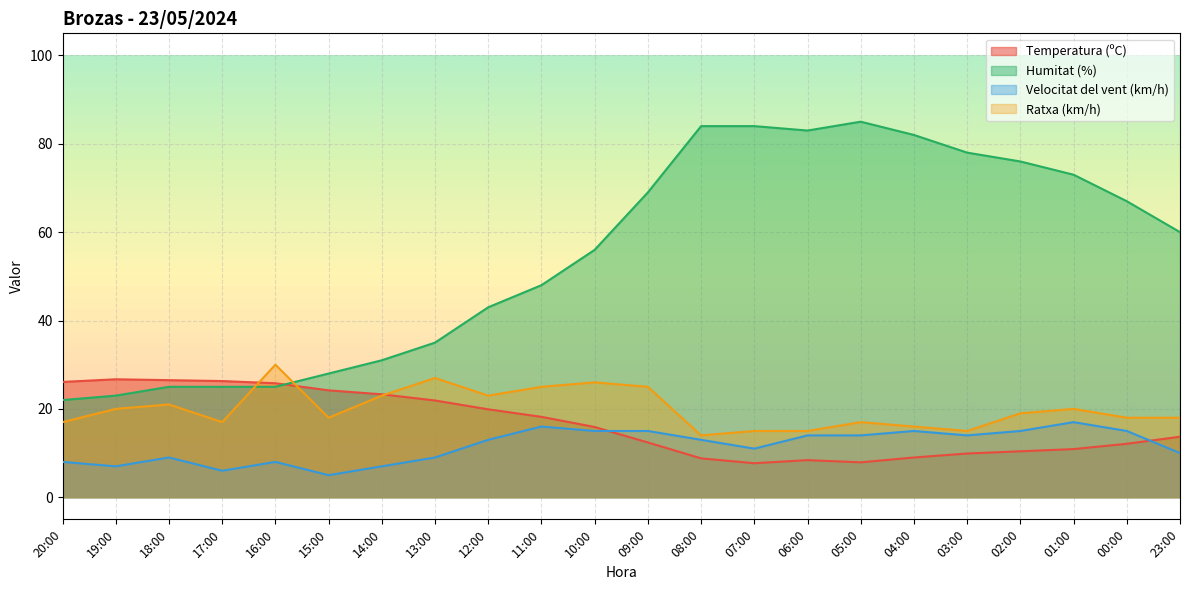

Where is the first local maximum for Temperatura (ºC)?

19:00